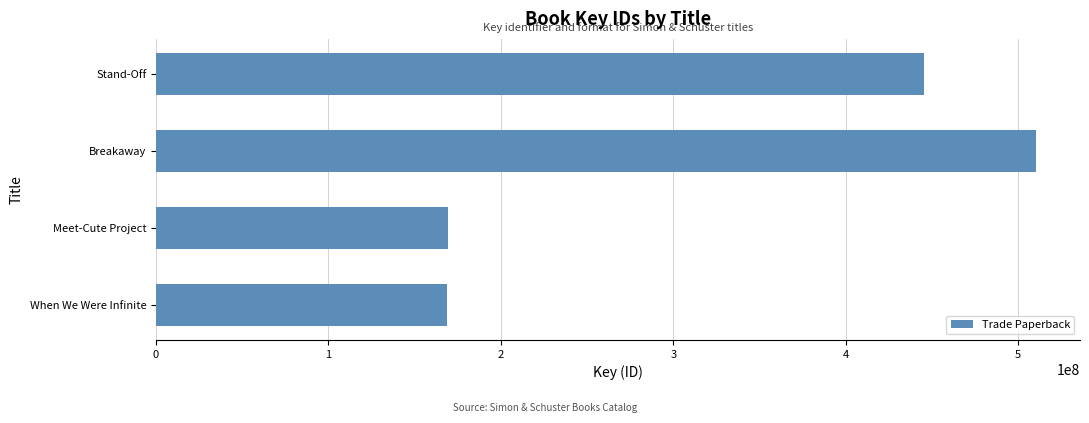

What is the change in value from Breakaway to Stand-Off?

-65095165